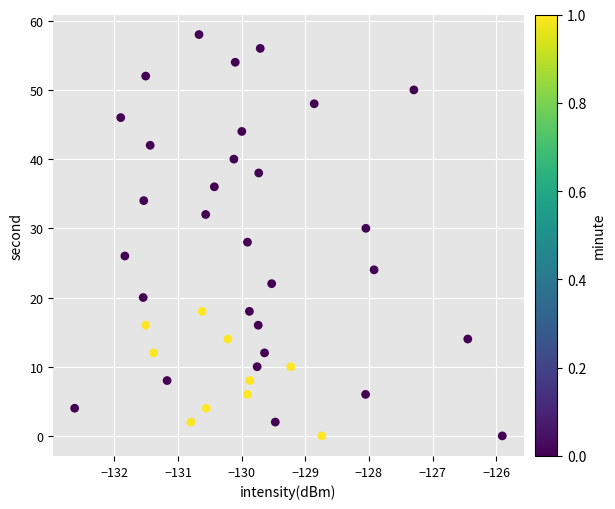

What is the range of Y values (max minus min)?

58